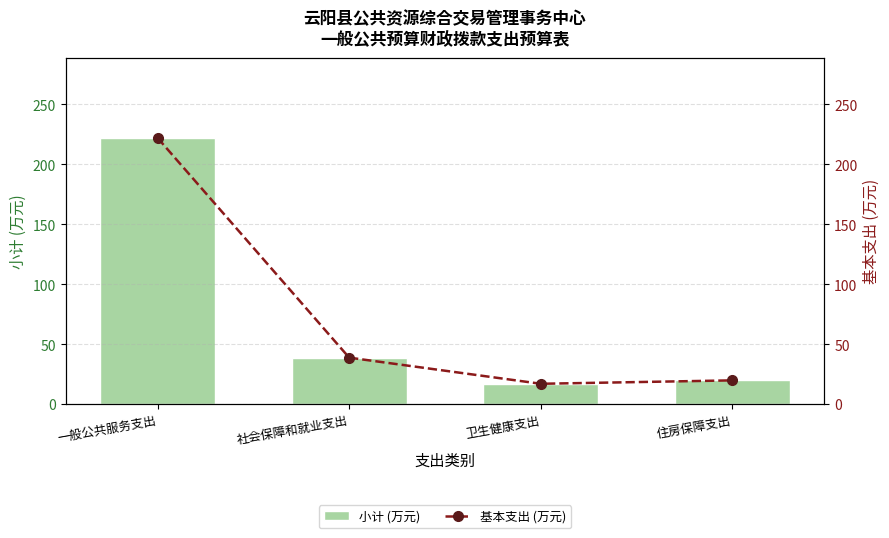

Which series changed the most between 一般公共服务支出 and 社会保障和就业支出?

小计 (万元)